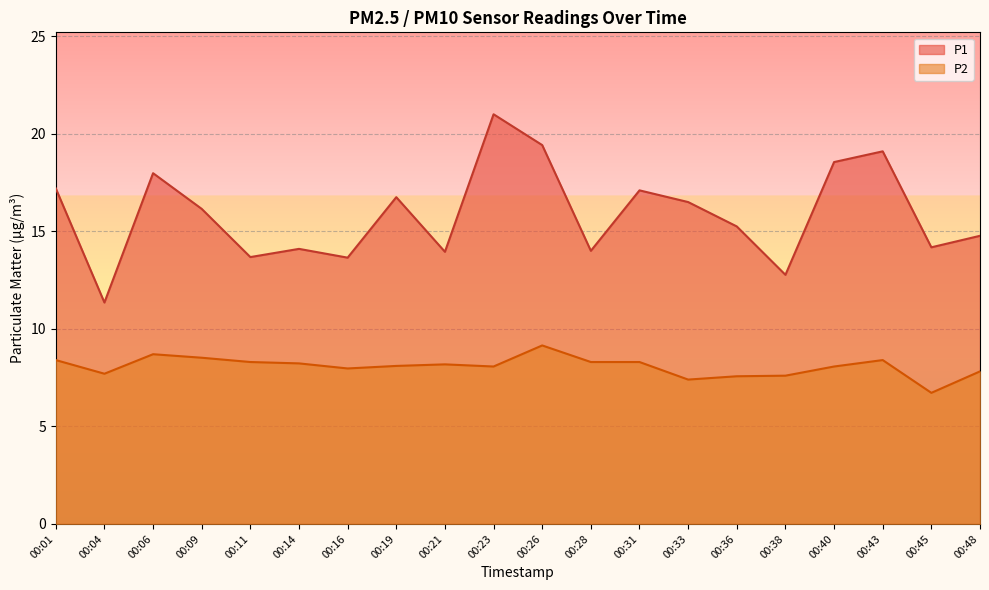

What value does the P2 series have at 00:36?

7.6